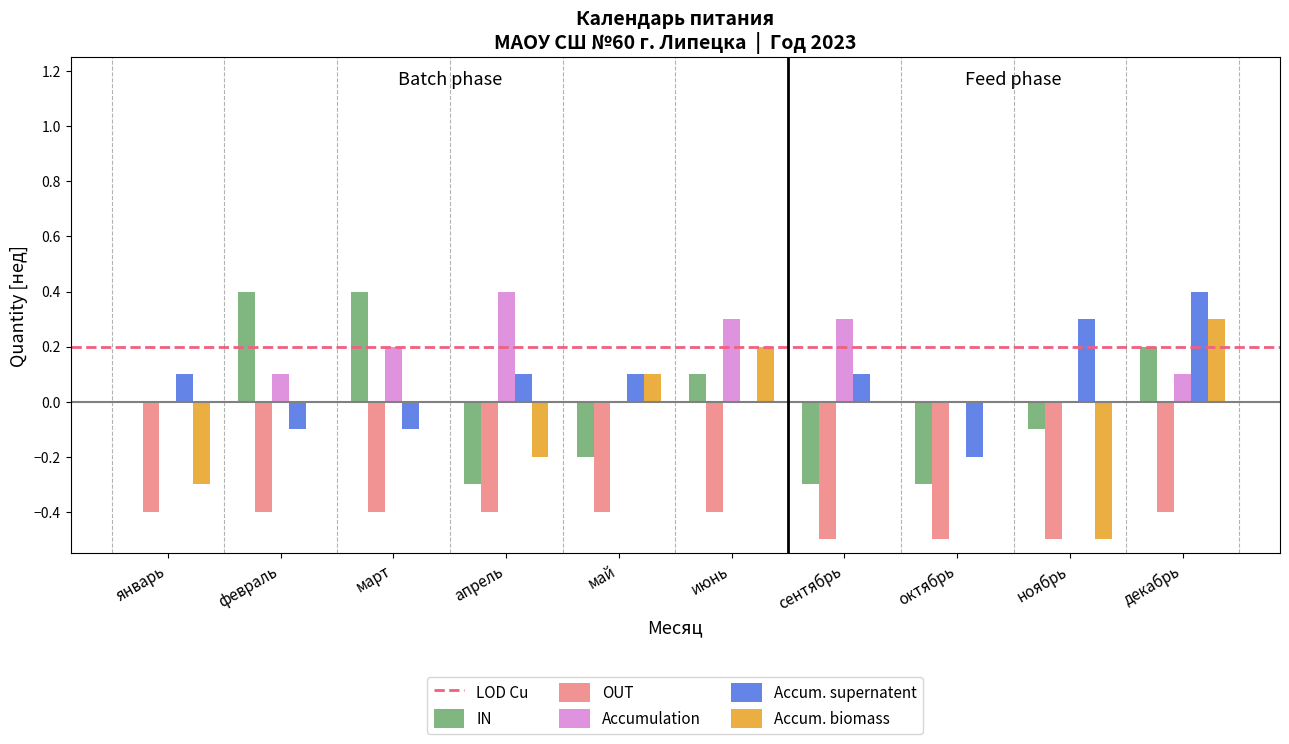

Reading right to left, transcribe all the data shown in this chart.

IN: декабрь=0.2	ноябрь=-0.1	октябрь=-0.3	сентябрь=-0.3	июнь=0.1	май=-0.2	апрель=-0.3	март=0.4	февраль=0.4	январь=0.0
OUT: декабрь=-0.4	ноябрь=-0.5	октябрь=-0.5	сентябрь=-0.5	июнь=-0.4	май=-0.4	апрель=-0.4	март=-0.4	февраль=-0.4	январь=-0.4
Accumulation: декабрь=0.1	ноябрь=0.0	октябрь=0.0	сентябрь=0.3	июнь=0.3	май=0.0	апрель=0.4	март=0.2	февраль=0.1	январь=0.0
Accum. supernatent: декабрь=0.4	ноябрь=0.3	октябрь=-0.2	сентябрь=0.1	июнь=0.0	май=0.1	апрель=0.1	март=-0.1	февраль=-0.1	январь=0.1
Accum. biomass: декабрь=0.3	ноябрь=-0.5	октябрь=0.0	сентябрь=0.0	июнь=0.2	май=0.1	апрель=-0.2	март=0.0	февраль=0.0	январь=-0.3